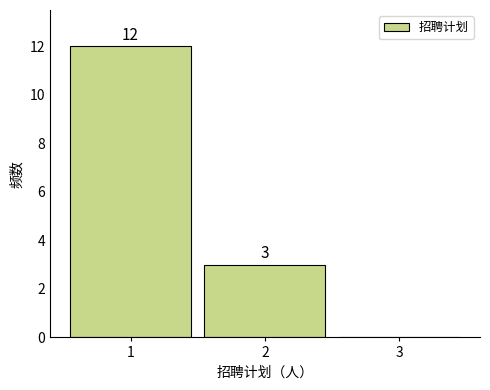

Which range on the x-axis has the tallest bar?

0.5 to 1.5